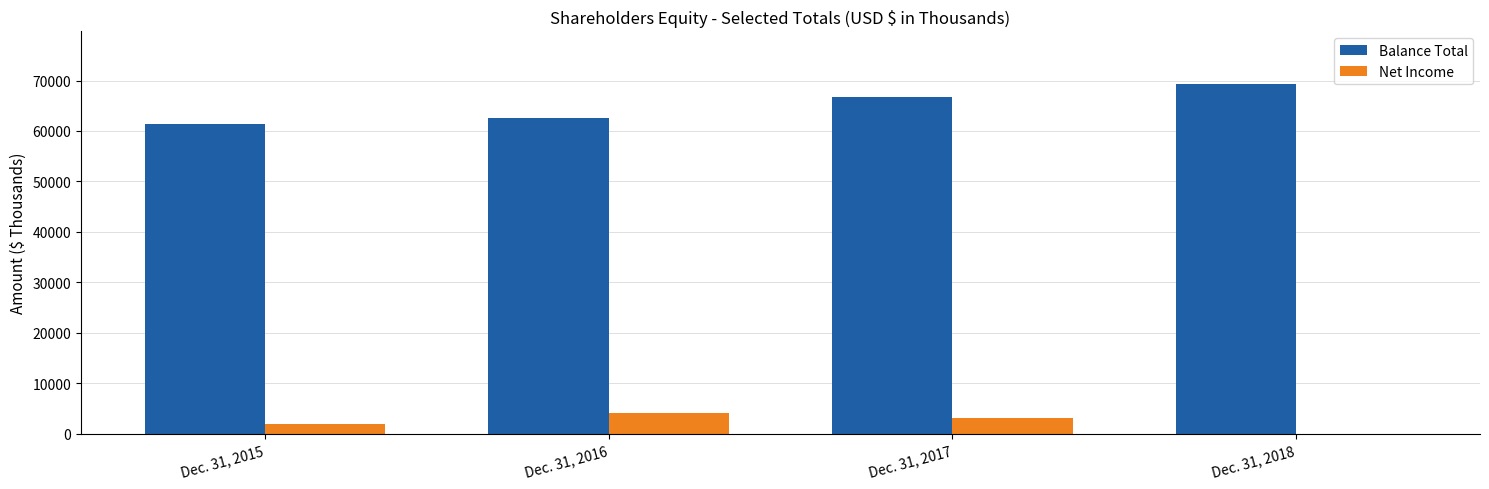

How many series are shown in this chart?

2